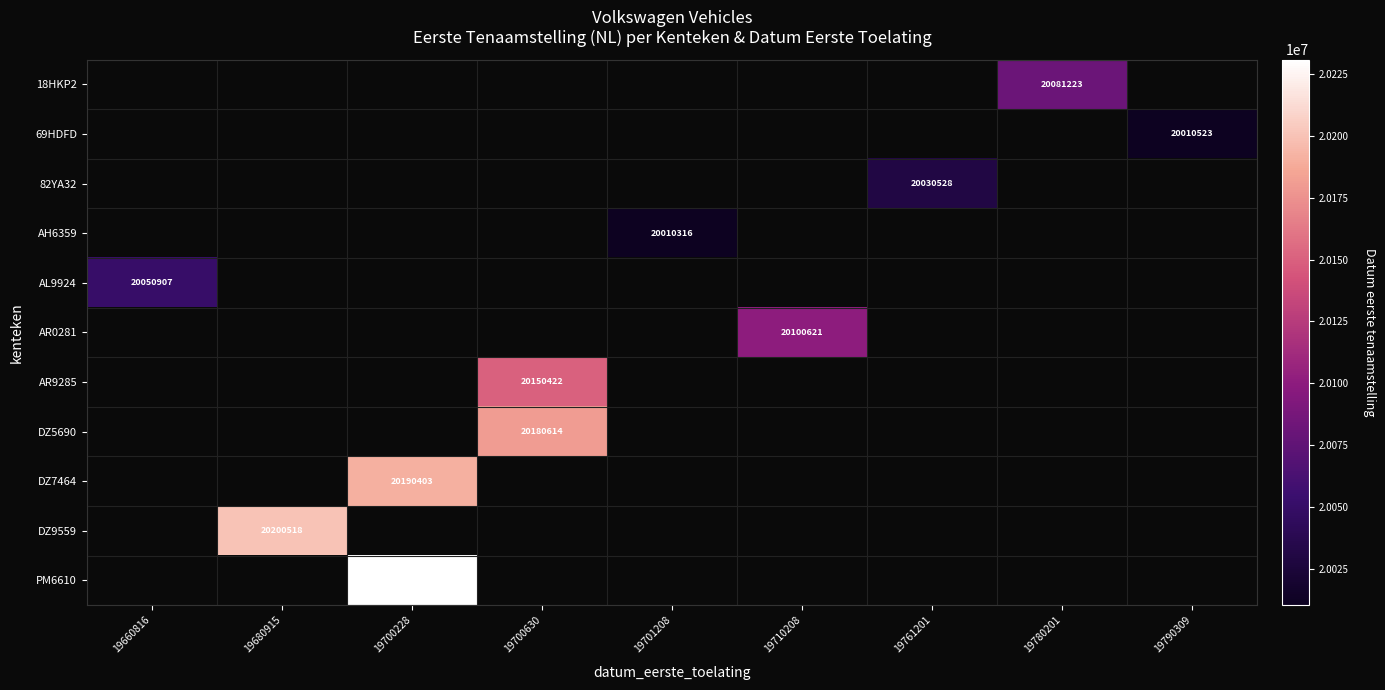

The value of PM6610 at 19700228 is 20230825. True or false?

True